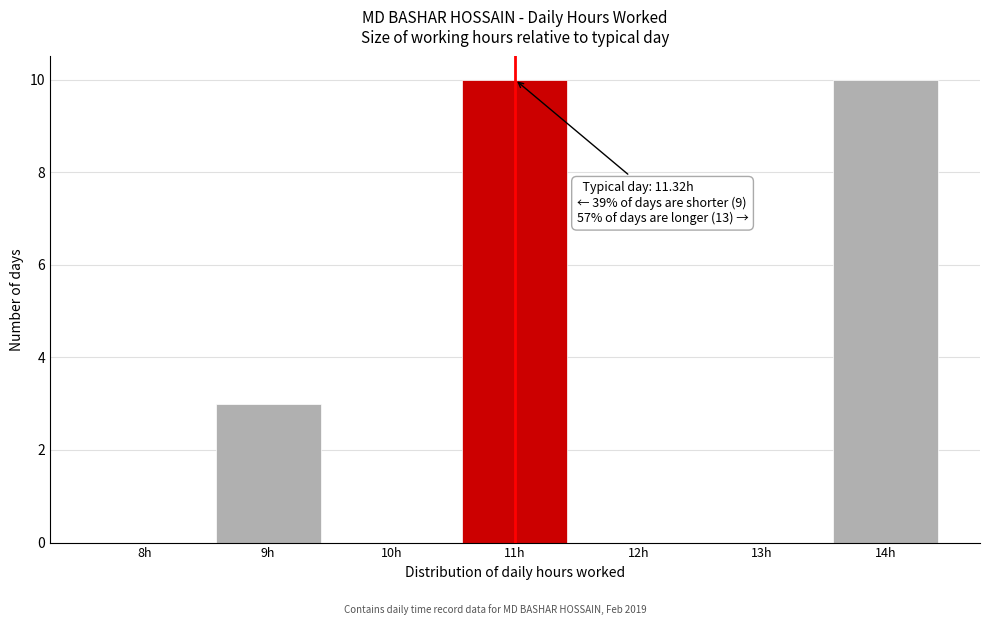

Reading left to right, what are all the values shown in this chart?

8h=0	9h=3	10h=0	11h=10	12h=0	13h=0	14h=10